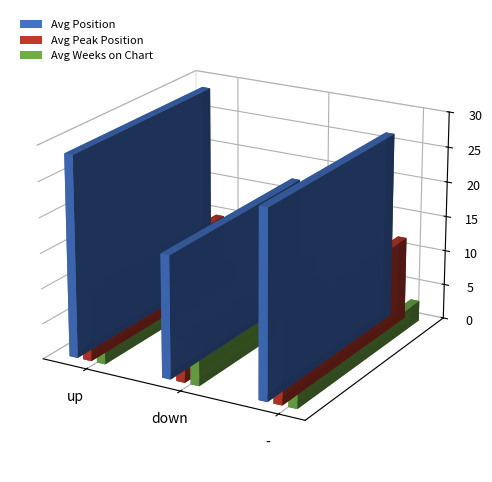

List the labels in order of Avg Position value, largest first.

up, -, down